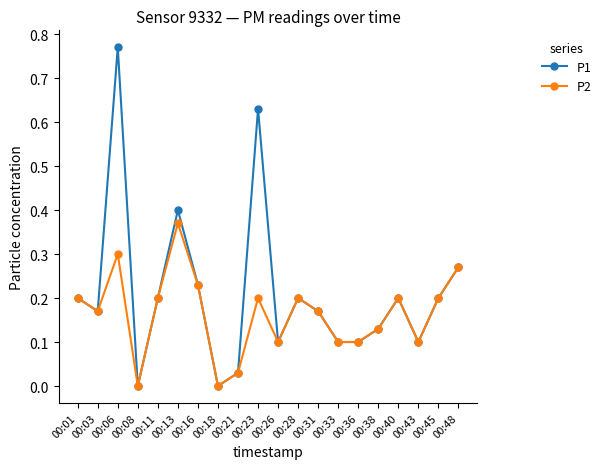

What is the difference between the highest and lowest values at 00:06?

0.5